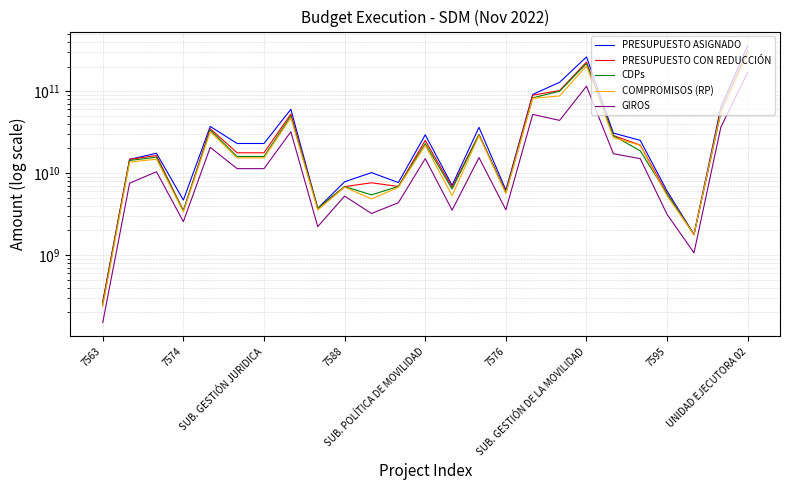

At which category does the chart reach its minimum across all series?

7563